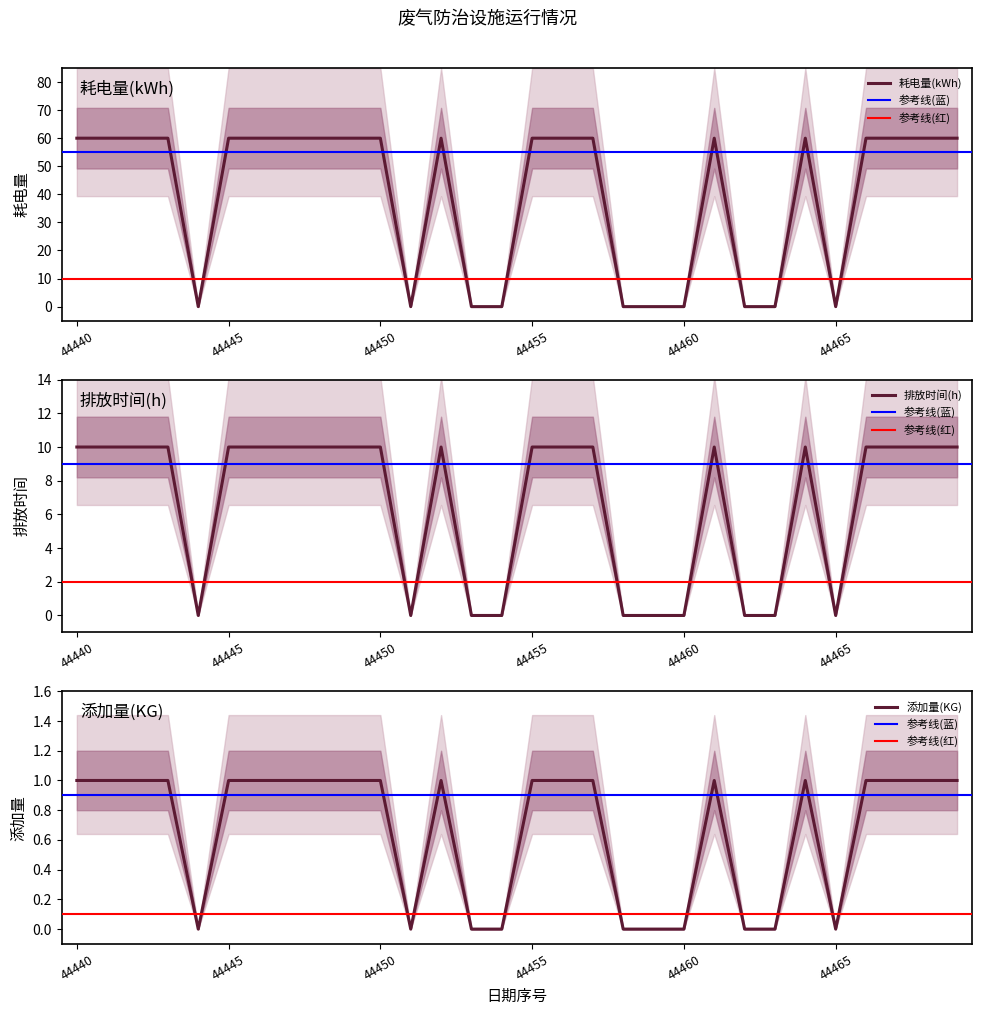

Where is 添加量(KG) nearest to the value 0?

44444